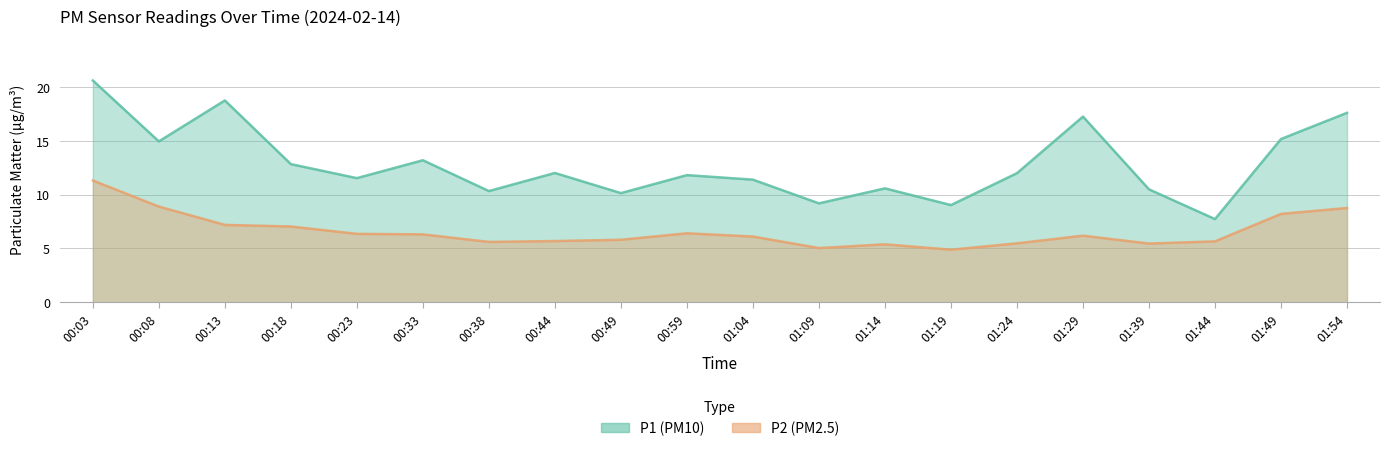

At how many categories does at least one series exceed 10?

17